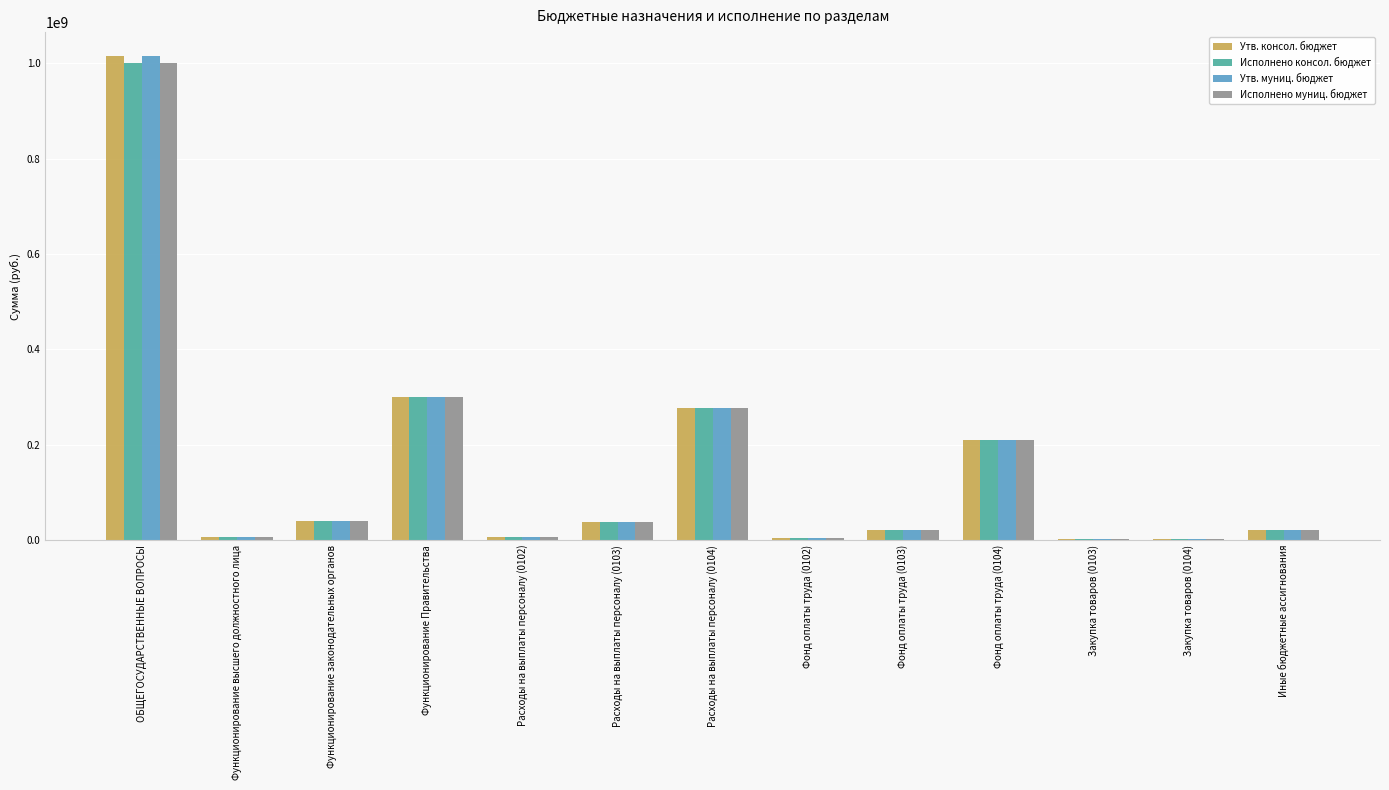

What is the sum of the Исполнено консол. бюджет values at Расходы на выплаты персоналу (0102) and Фонд оплаты труда (0102)?

9278792.6